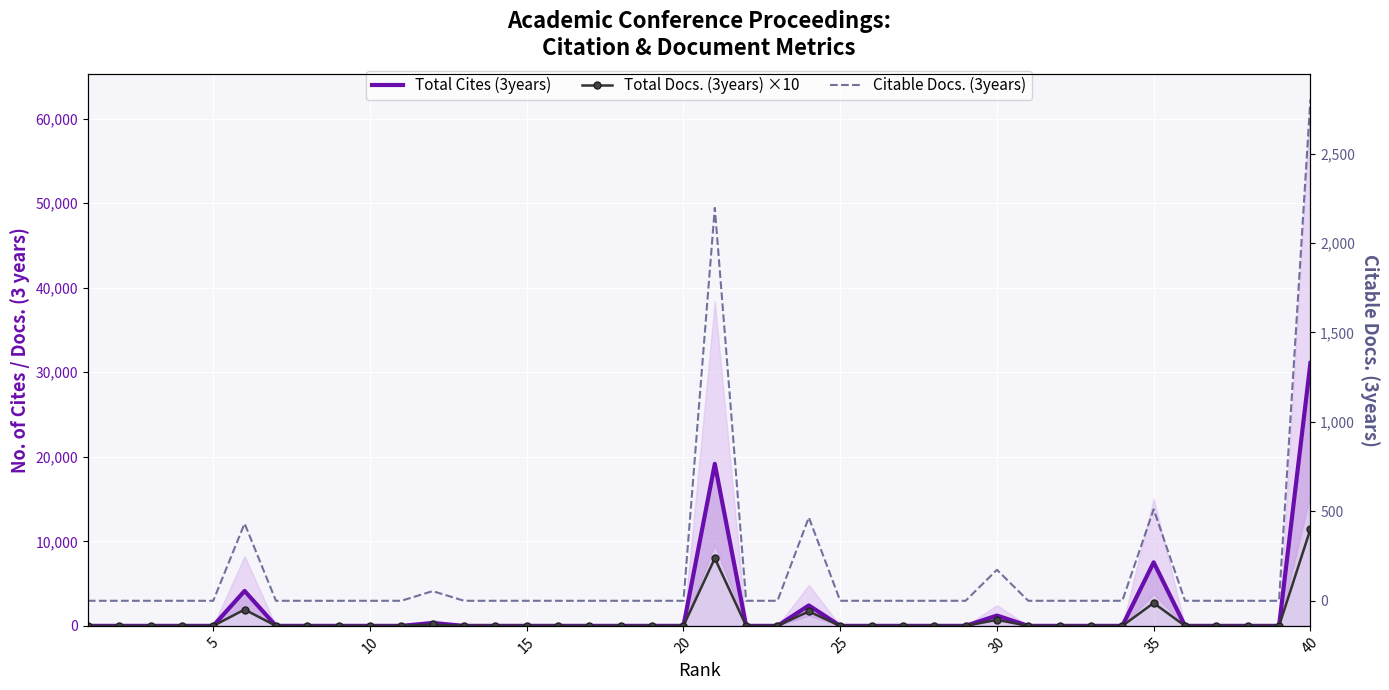

How many series are shown in this chart?

3